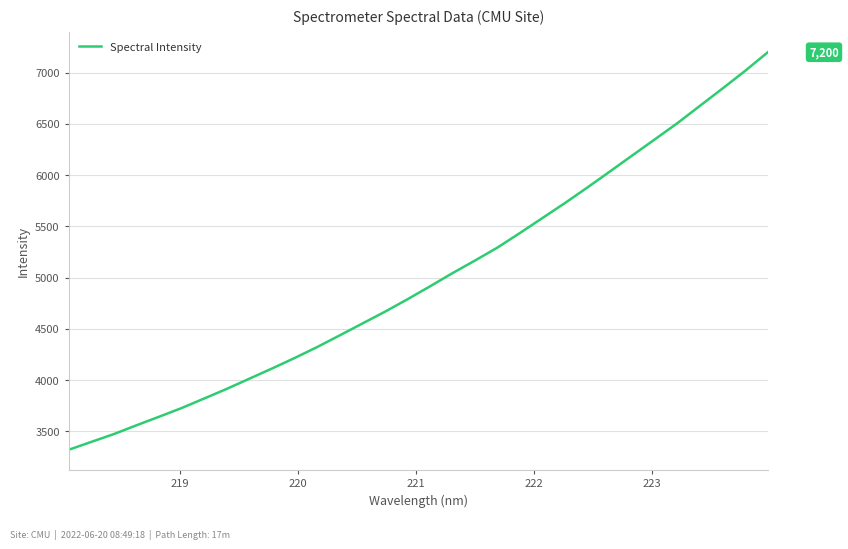

Reading left to right, extract all data points from this chart.

3319.1	3396.0	3472.3	3557.9	3641.3	3726.2	3819.4	3913.4	4012.6	4111.6	4214.0	4321.0	4434.9	4550.2	4665.2	4786.8	4913.0	5042.3	5165.7	5292.5	5435.3	5581.7	5728.3	5880.6	6037.0	6194.8	6351.8	6509.7	6679.0	6847.4	7019.2	7199.8